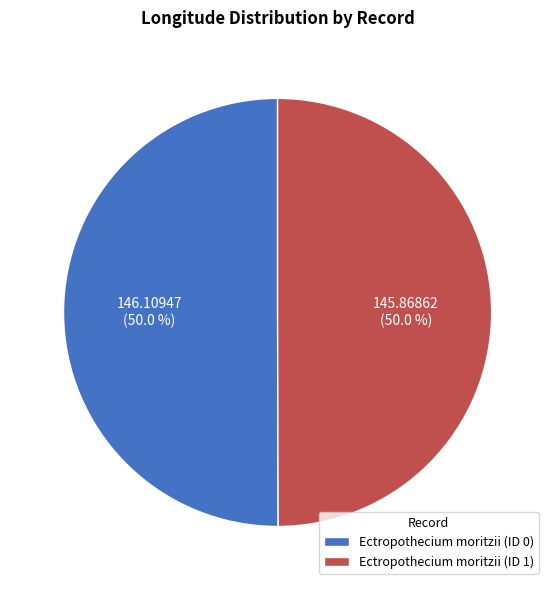

Count the number of slices in the pie.

2